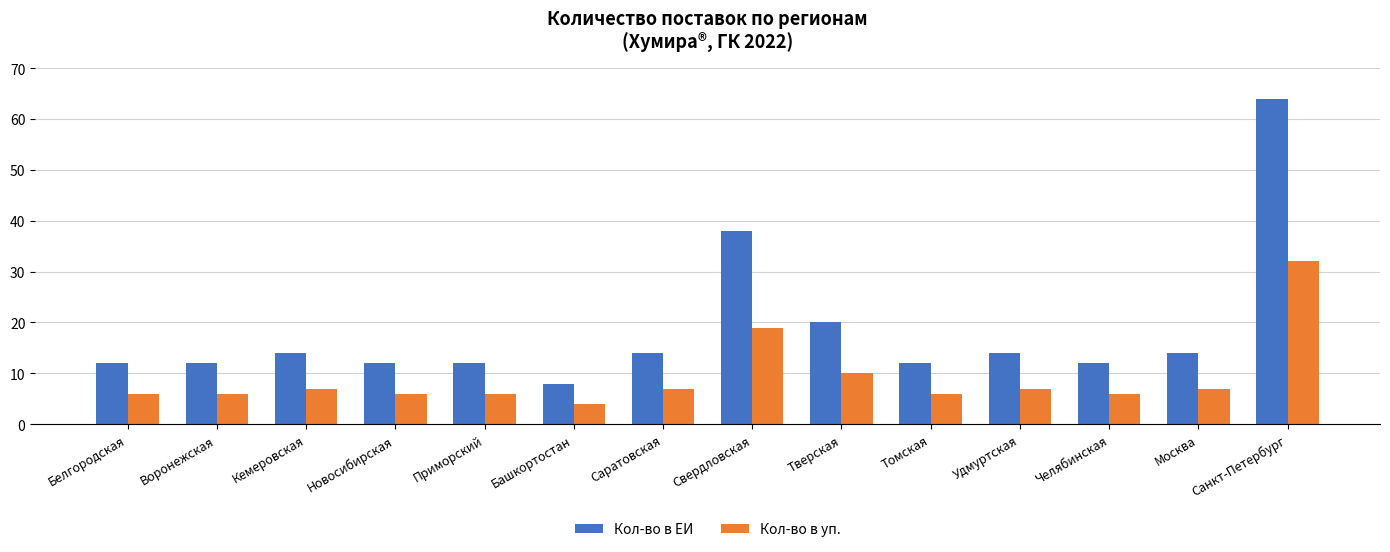

The value of Кол-во в ЕИ at Башкортостан is 8. True or false?

True